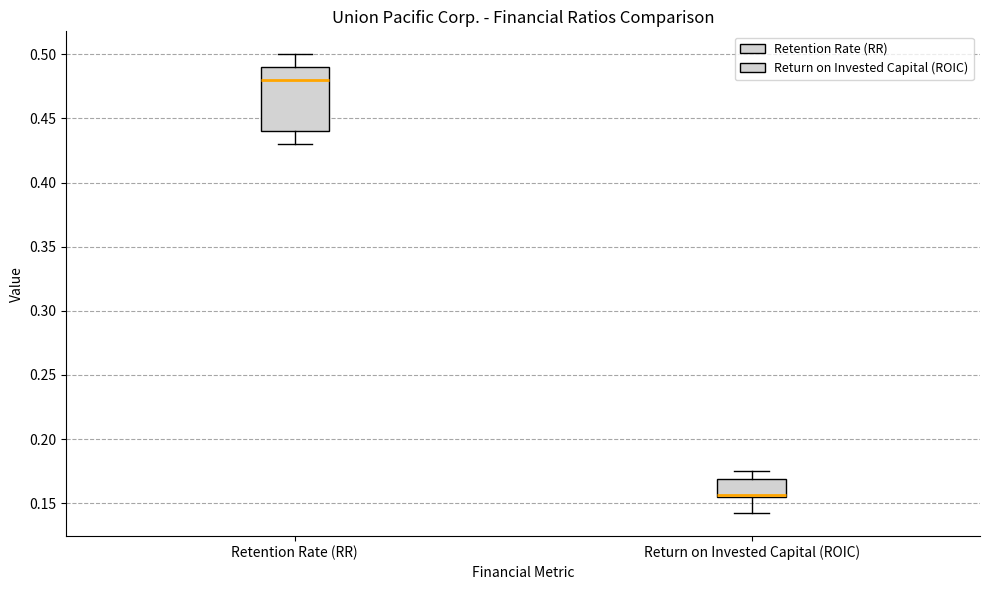

Reading left to right, transcribe this box plot: for each box, give where its median line is, the range the box spans, and where its two whiskers end, as read against the y-axis. The values are not printed on the chart, so give them approximately, as read against the axis.

Retention Rate (RR): median 0.480, box 0.440 to 0.490, whiskers 0.430 to 0.500
Return on Invested Capital (ROIC): median 0.155 (drawn on the box's lower edge), box 0.155 to 0.170, whiskers 0.140 to 0.175